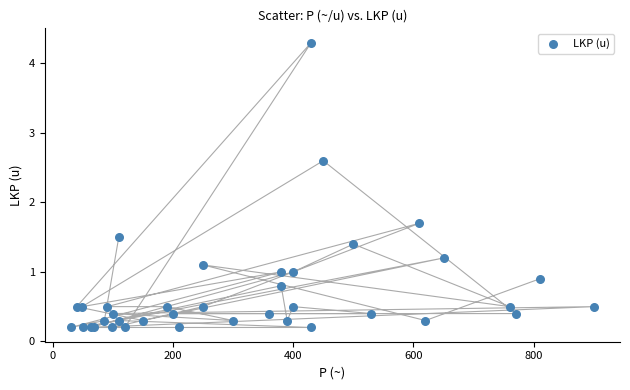

What Y value in the scatter plot is closest to 2?

1.7